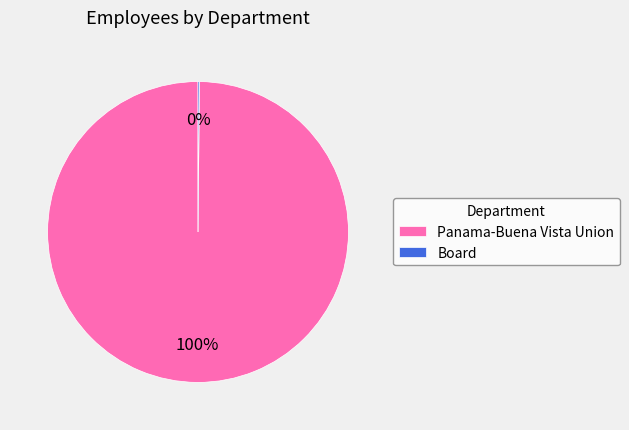

Which slice is the largest?

Panama-Buena Vista Union